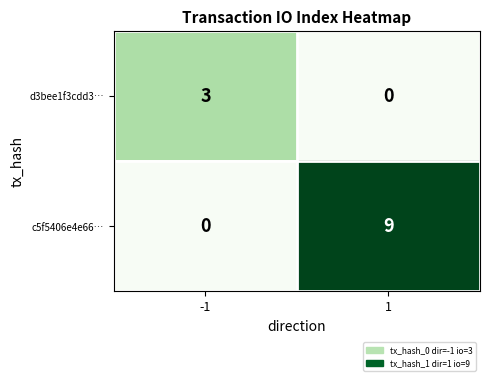

Rank the series by their maximum value, from highest to lowest.

c5f5406e4e66…, d3bee1f3cdd3…